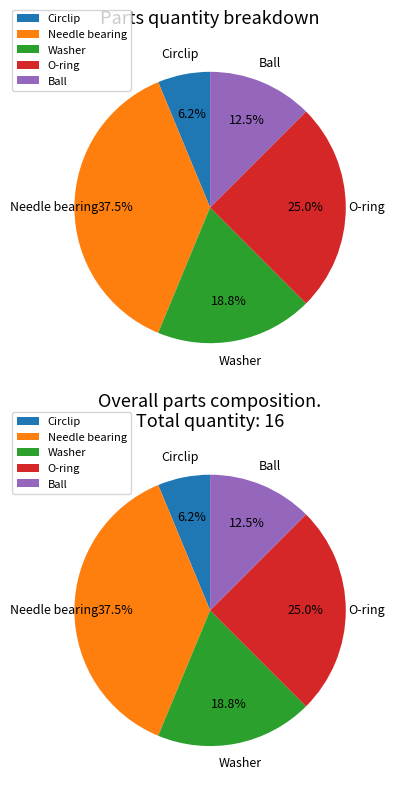

What is the change in value from Circlip to Washer?

+2